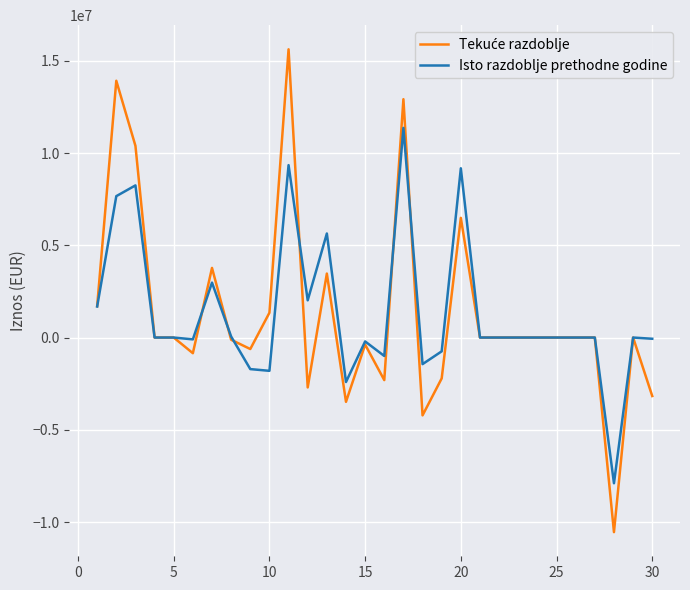

What is the maximum value for Isto razdoblje prethodne godine?

11364592